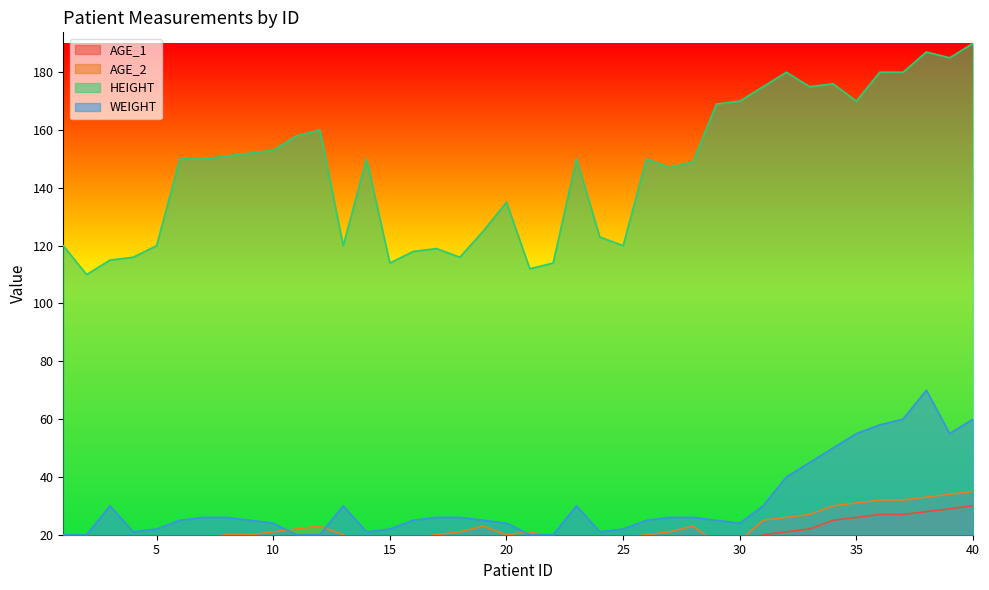

True or false: AGE_2 and AGE_1 intersect in this chart.

False